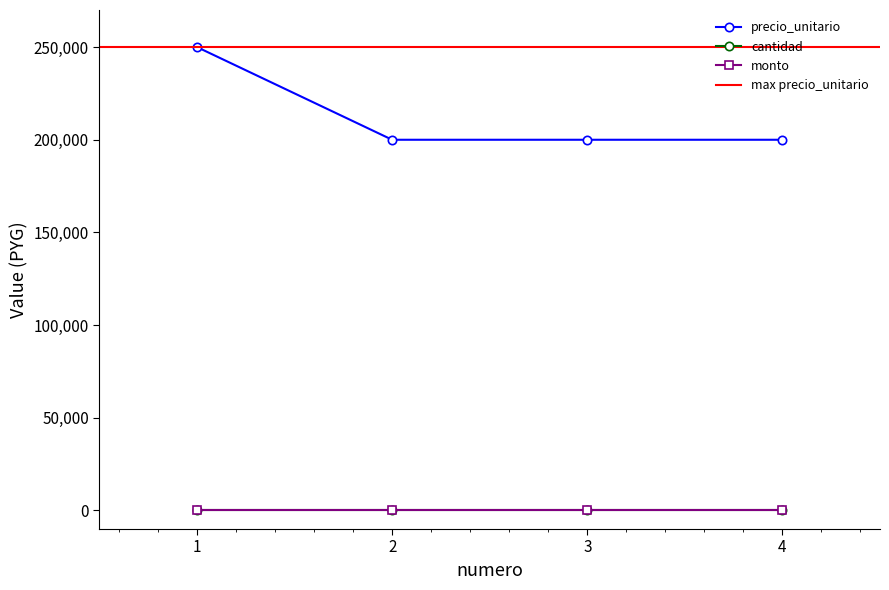

True or false: cantidad and monto cross at least once.

False